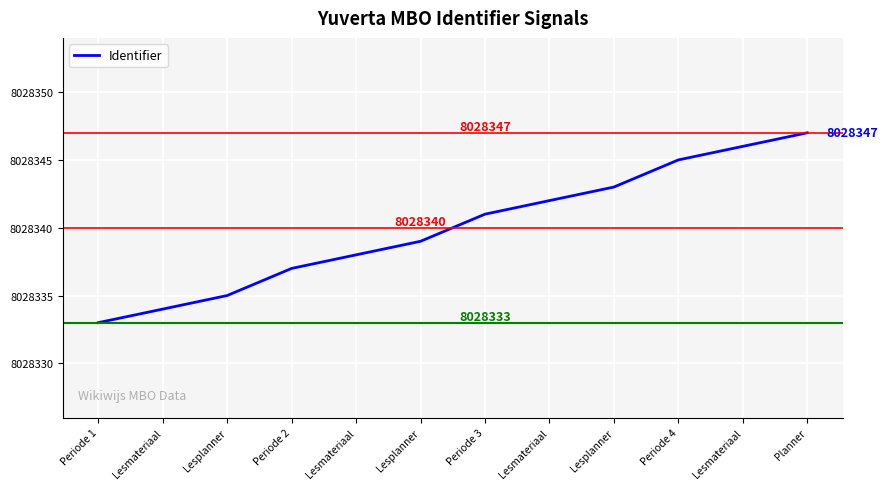

Does the chart have visible grid lines?

Yes